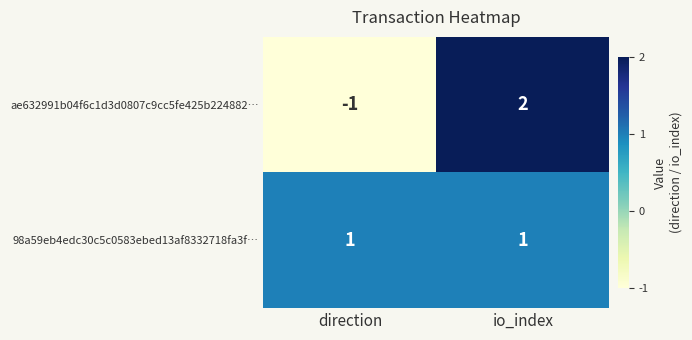

Which series has the largest total across all categories?

98a59eb4edc30c5c0583ebed13af8332718fa3f…